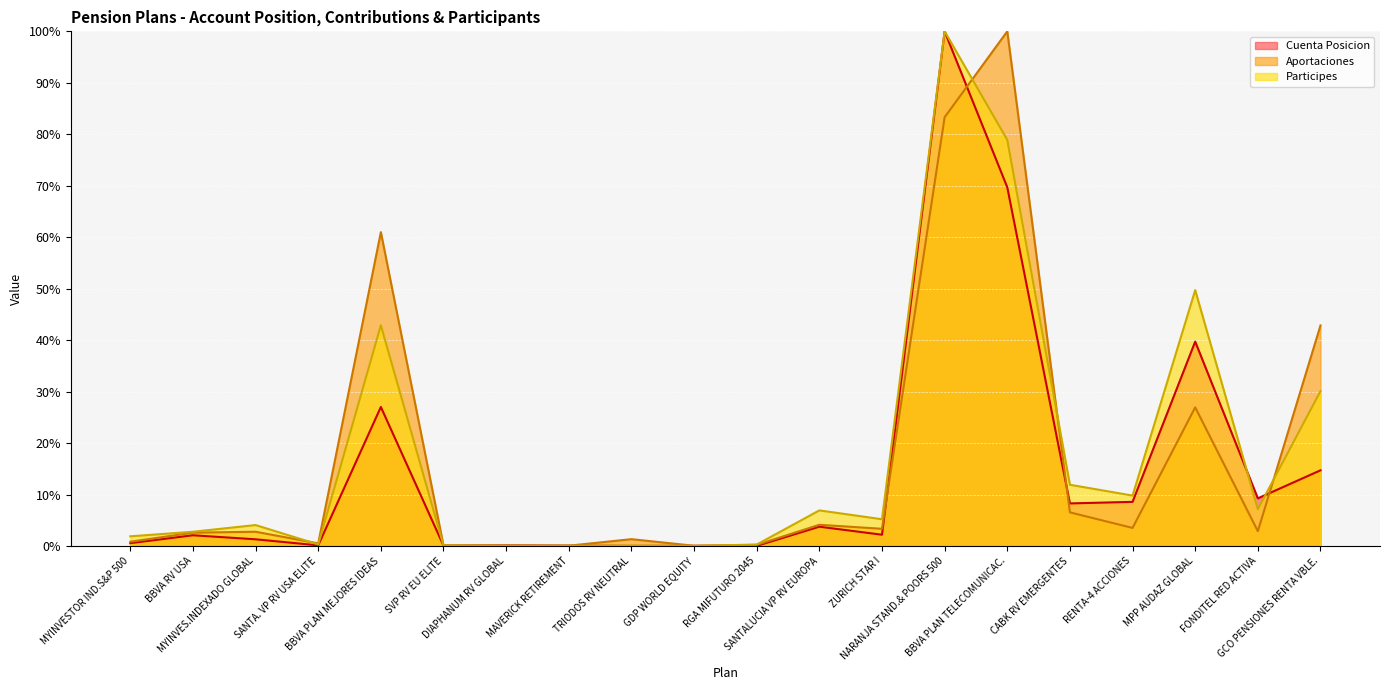

In Cuenta Posicion, how many points are lower than both neighbors (excluding endpoints)?

7